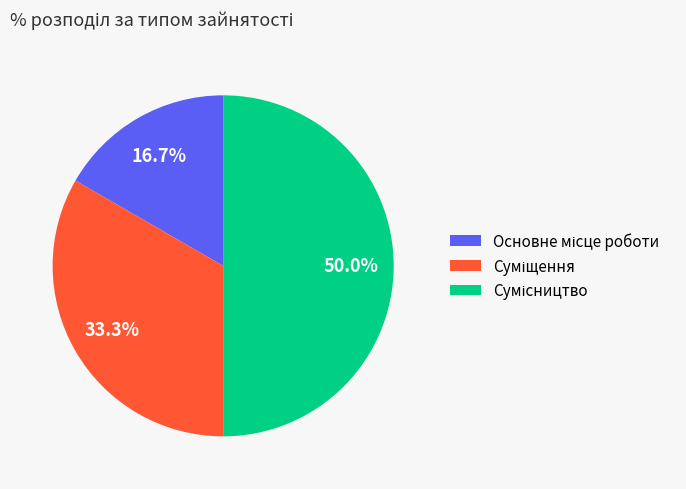

Which slice is the smallest?

Основне місце роботи